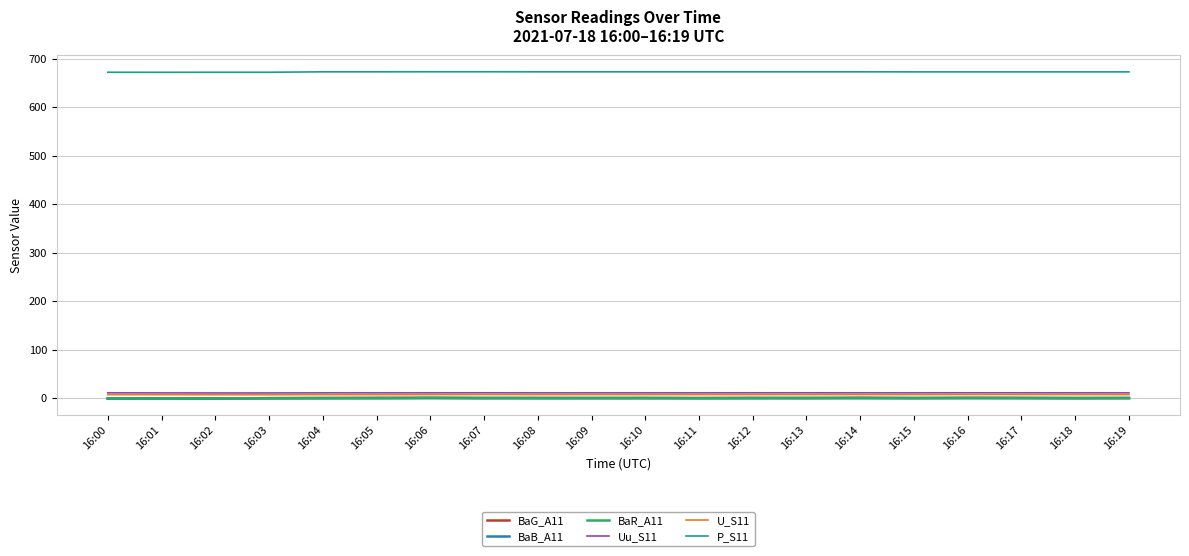

True or false: P_S11 and U_S11 intersect in this chart.

False